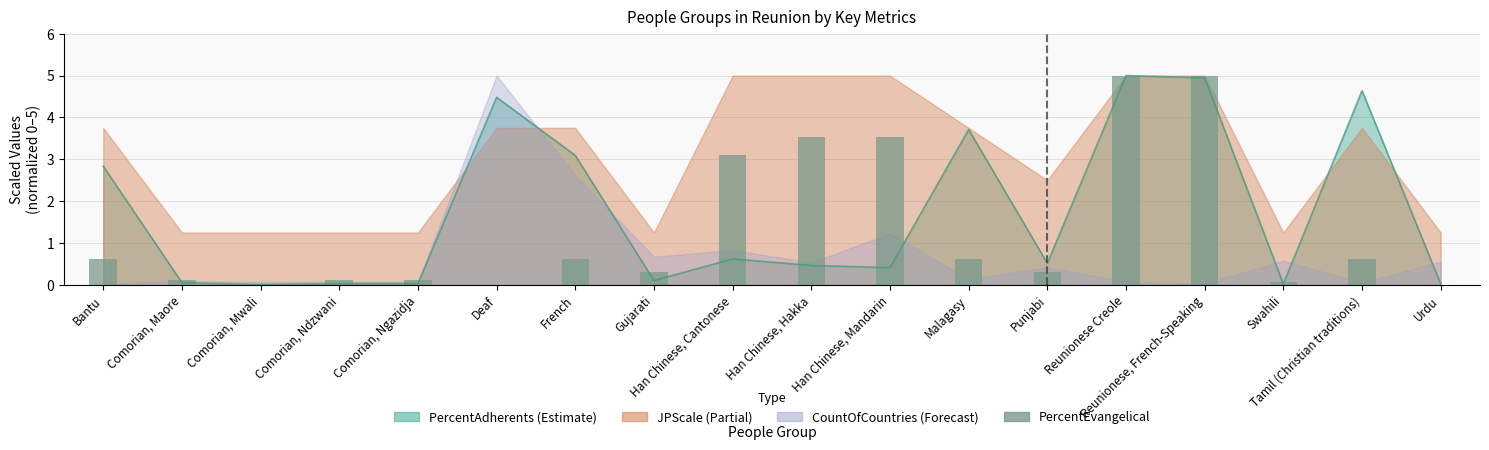

Does the chart contain stacked bars?

No